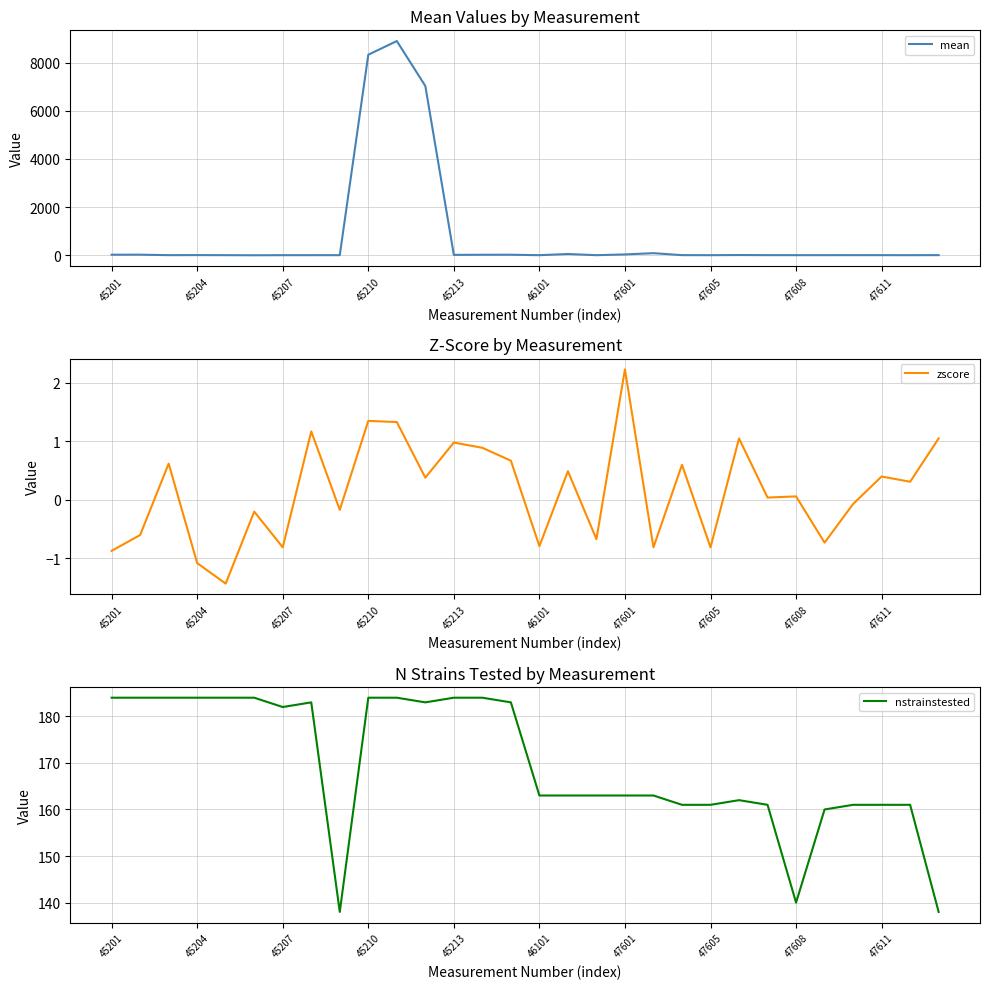

The nstrainstested series shows 288 at 47601. True or false?

False